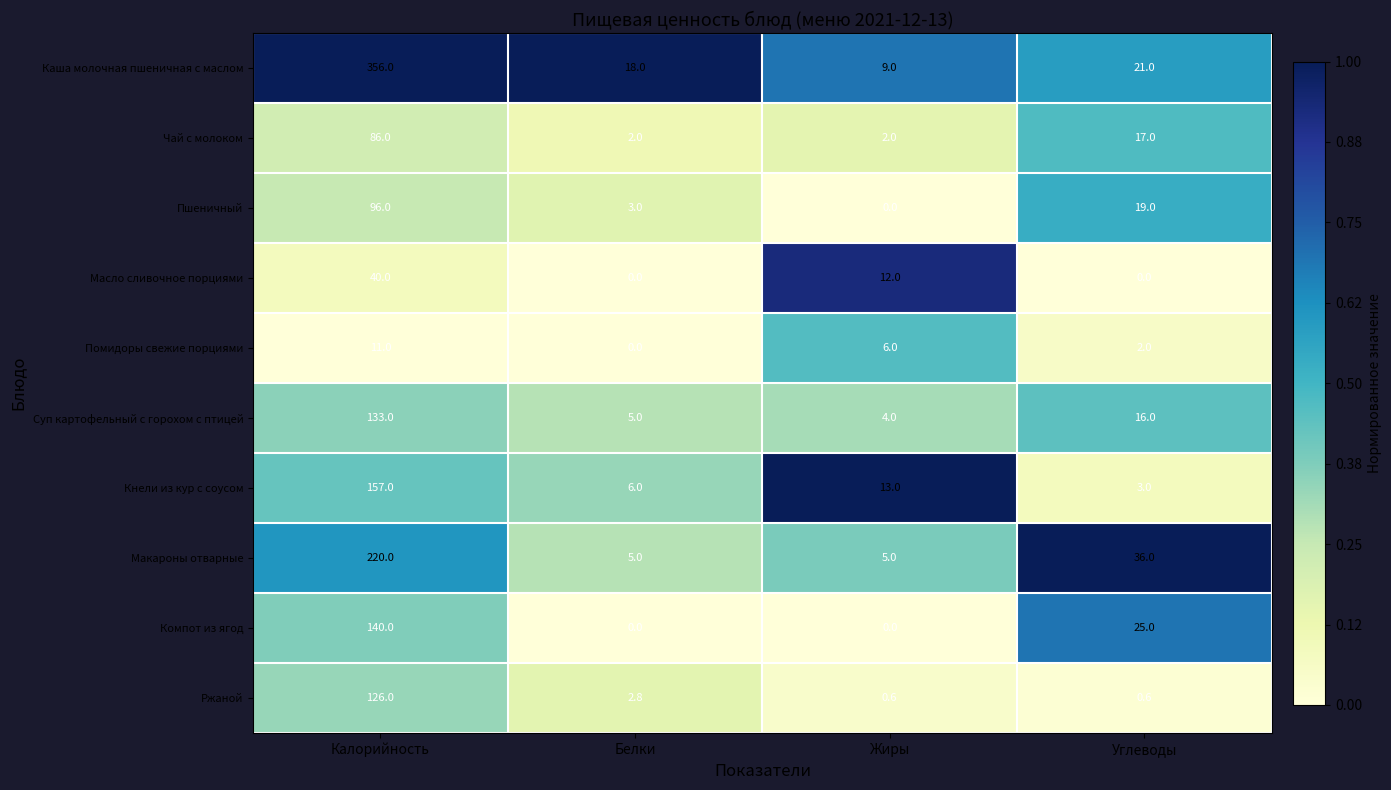

List the series in order of their peak value, highest first.

Каша молочная пшеничная с маслом, Макароны отварные, Кнели из кур с соусом, Компот из ягод, Суп картофельный с горохом с птицей, Ржаной, Пшеничный, Чай с молоком, Масло сливочное порциями, Помидоры свежие порциями